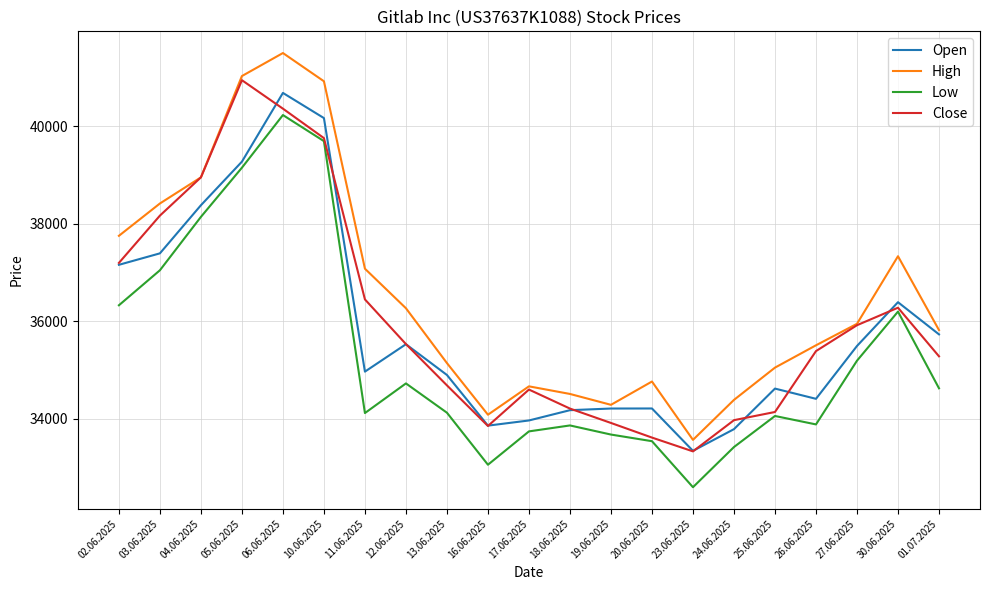

Which series has the widest spread of values?

High